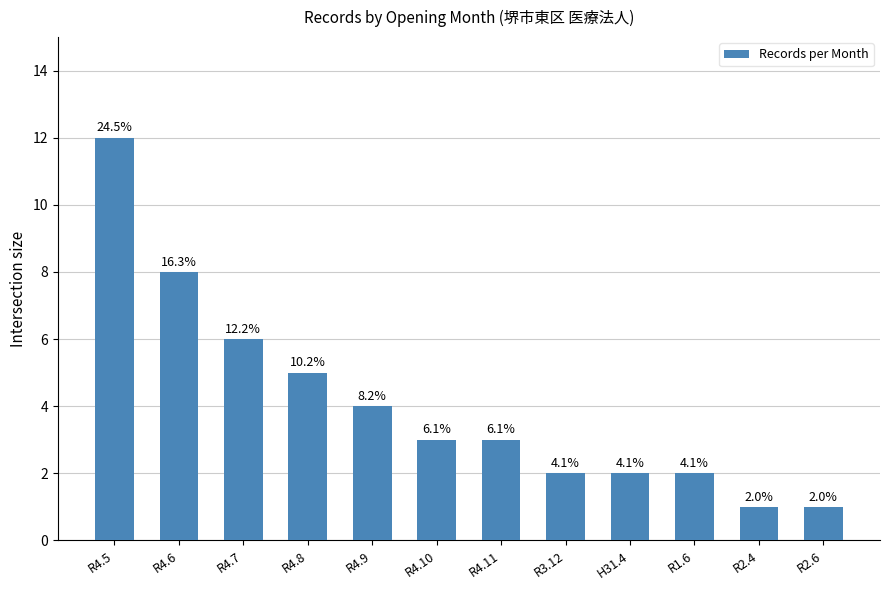

Reading left to right, extract all data points from this chart.

R4.5=12	R4.6=8	R4.7=6	R4.8=5	R4.9=4	R4.10=3	R4.11=3	R3.12=2	H31.4=2	R1.6=2	R2.4=1	R2.6=1